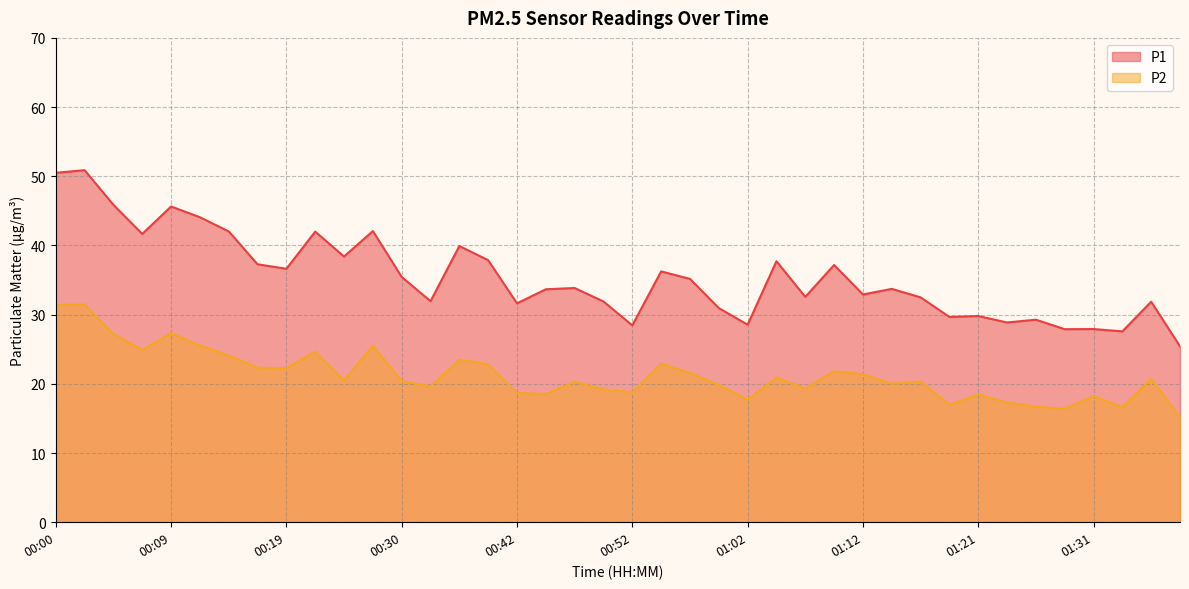

Read the P1 value at 01:34.

27.6